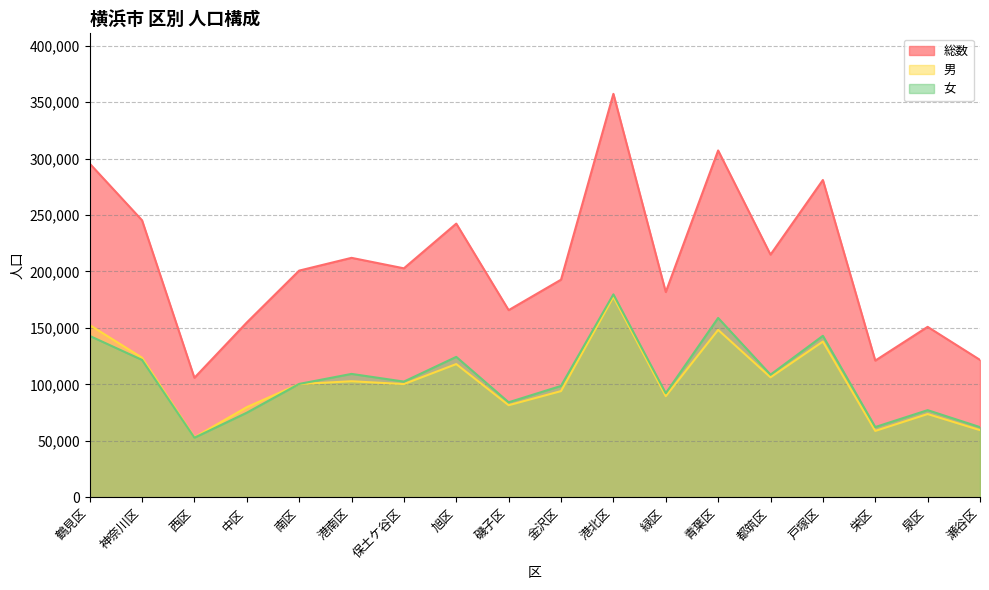

What is the sum of the 女 values at 旭区 and 泉区?

201575